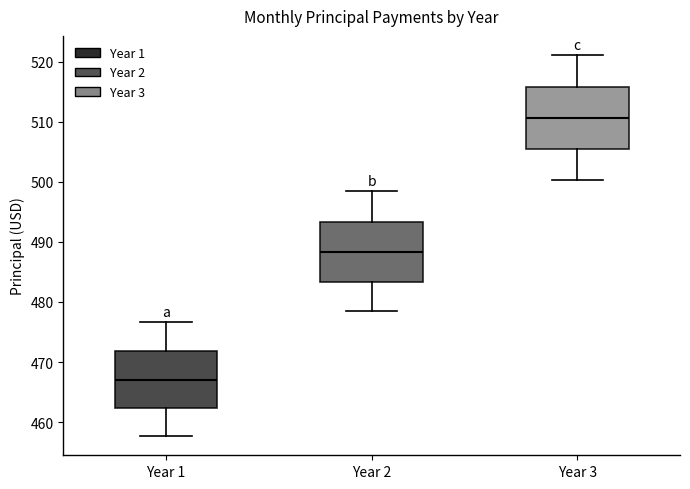

Which box has the lowest median line?

Year 1